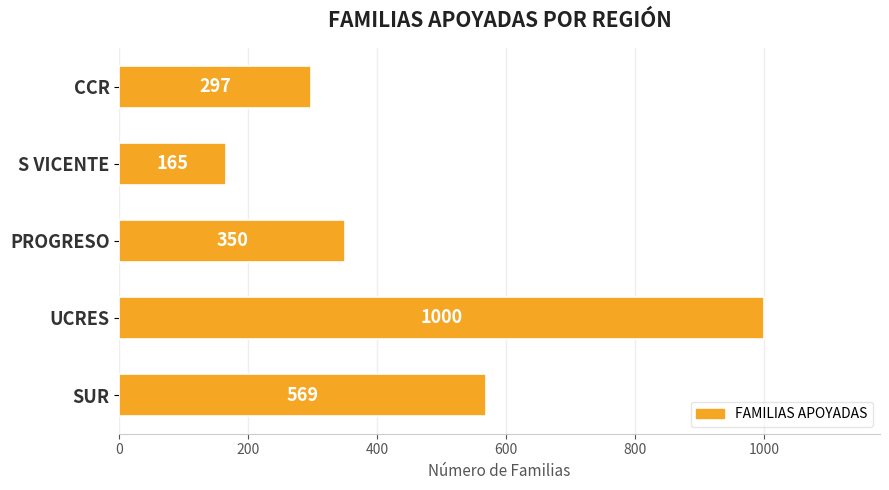

Reading top to bottom, transcribe all the data shown in this chart.

CCR=297	S VICENTE=165	PROGRESO=350	UCRES=1000	SUR=569